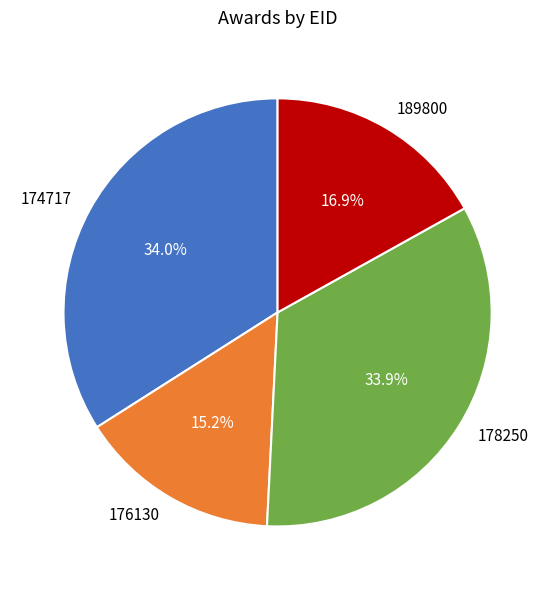

Which has a higher value, 178250 or 176130?

178250